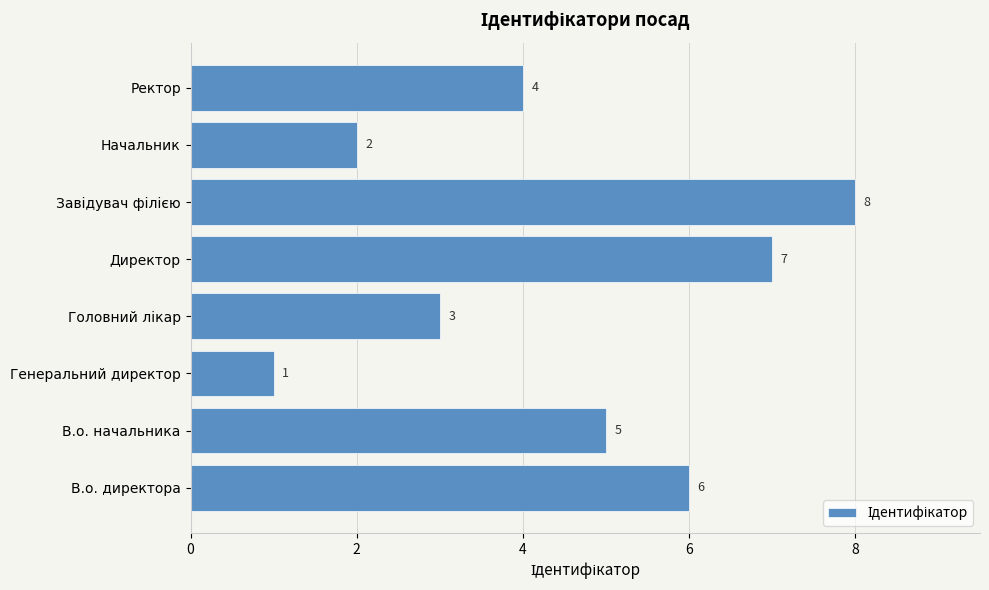

True or false: the data shows 5 at В.о. начальника.

True